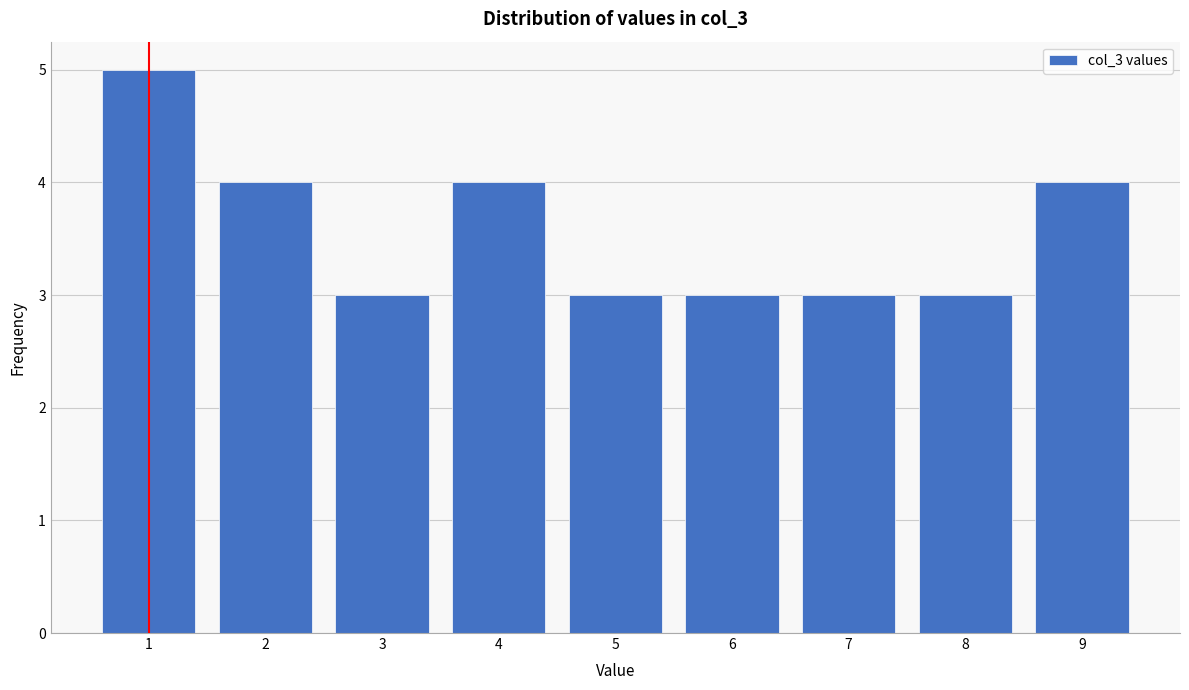

Reading left to right, transcribe all the data shown in this chart.

5	4	3	4	3	3	3	3	4